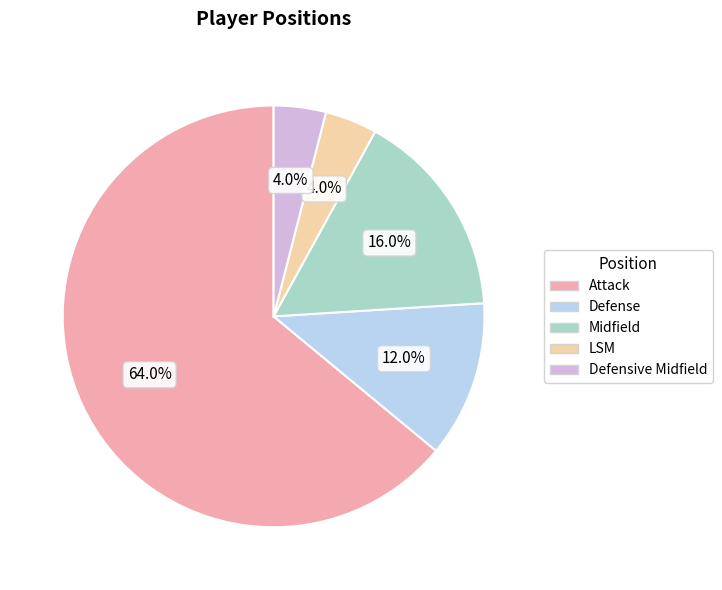

What percentage is the Defensive Midfield slice, to the nearest percent?

4%